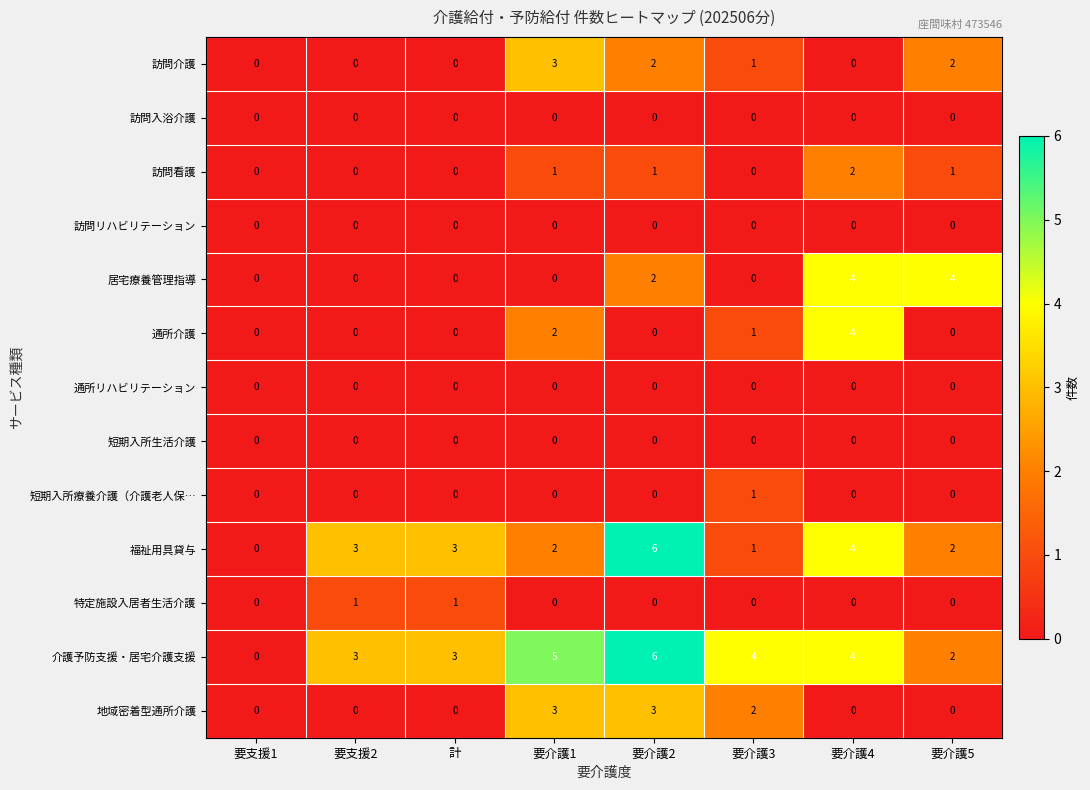

At which category is the sum across all series the highest?

要介護2